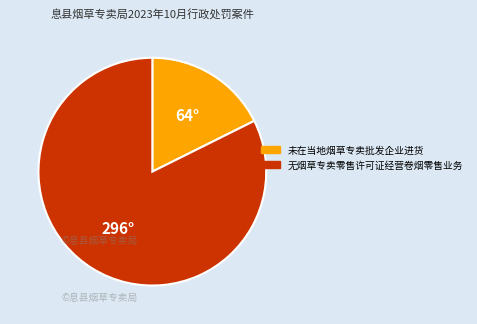

The 无烟草专卖零售许可证经营卷烟零售业务 slice represents 68% of the pie. True or false?

False